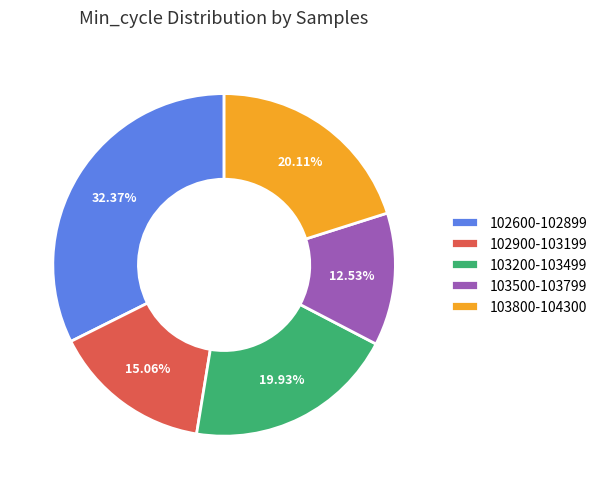

Which slice is the smallest?

103500-103799